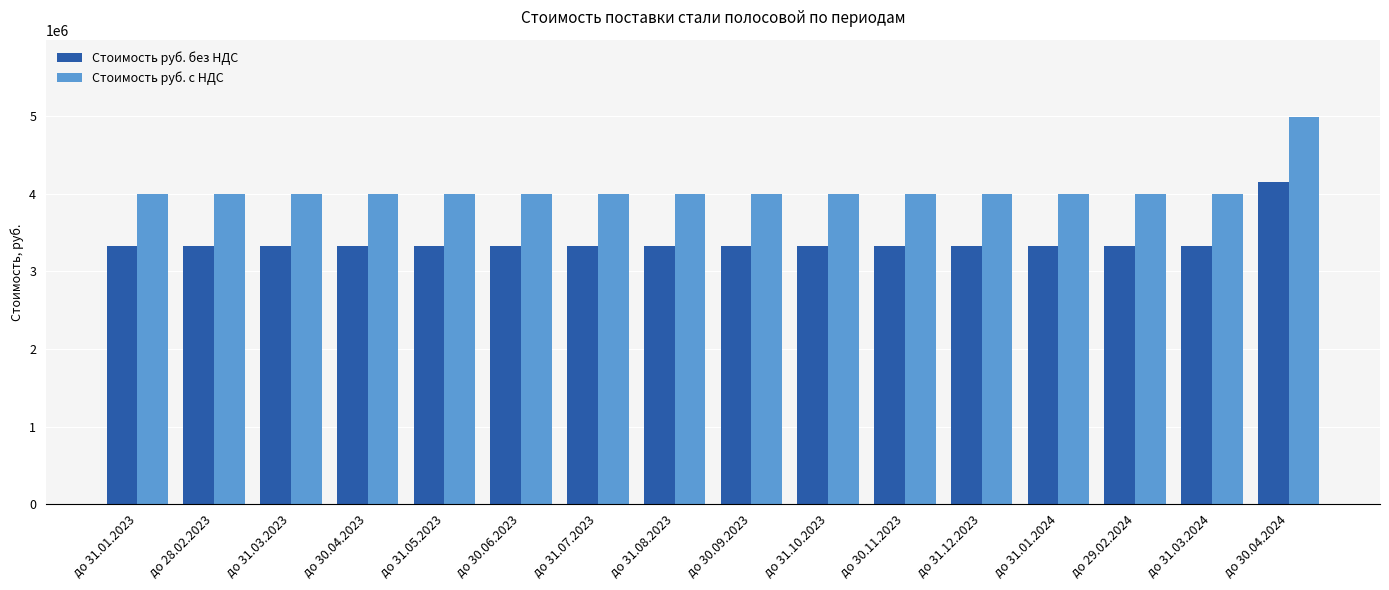

At which category is the sum across all series the highest?

до 30.04.2024